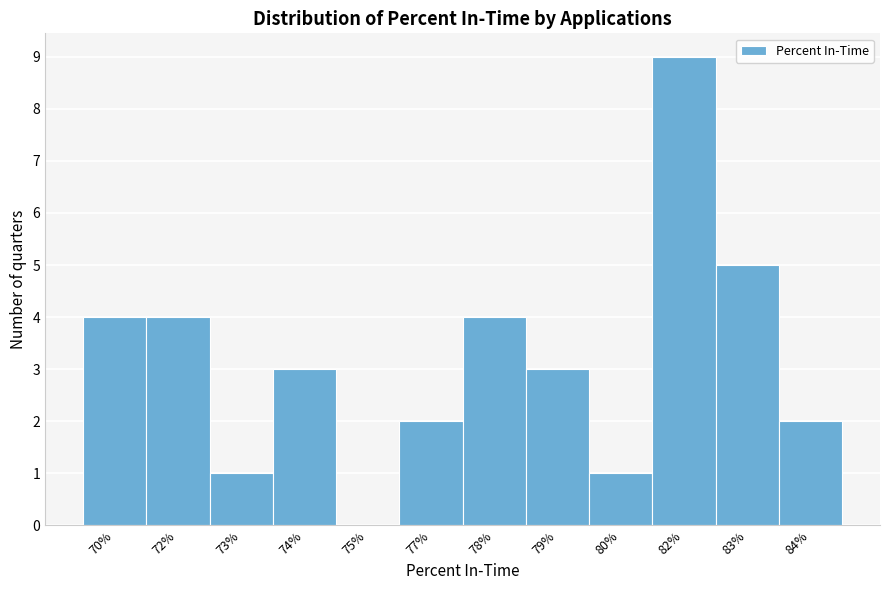

Reading left to right, extract all data points from this chart.

70%=4	72%=4	73%=1	74%=3	75%=0	77%=2	78%=4	79%=3	80%=1	82%=9	83%=5	84%=2